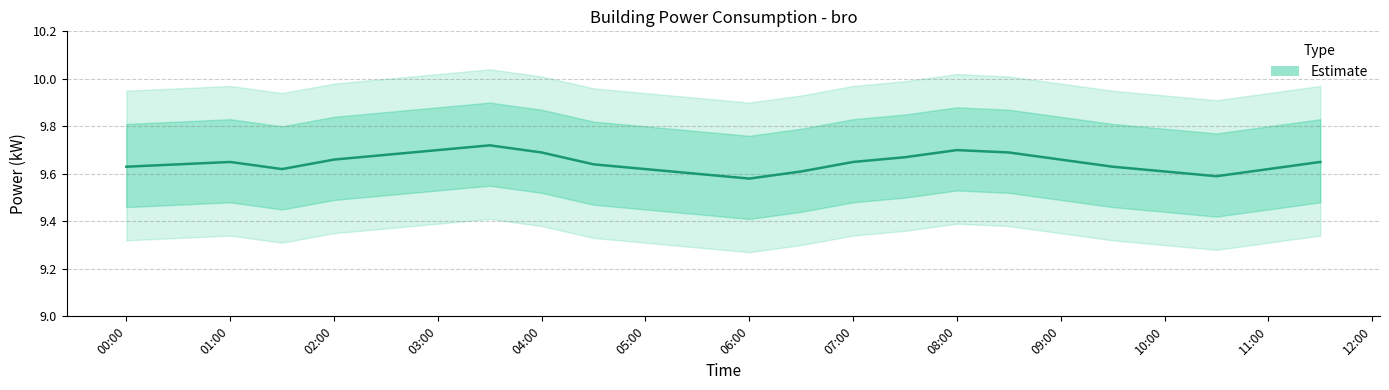

What is the value of the 13th point from the left?

9.6